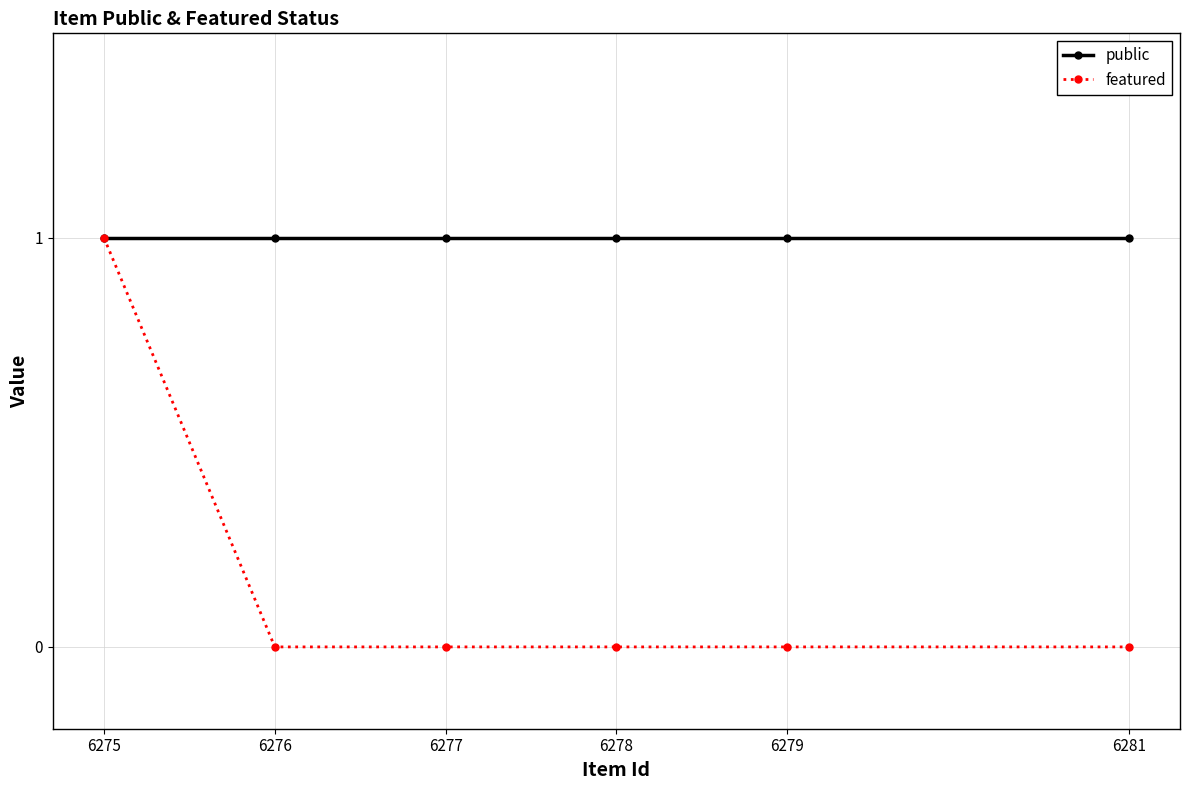

True or false: public has more than 2 points higher than both neighbors.

False